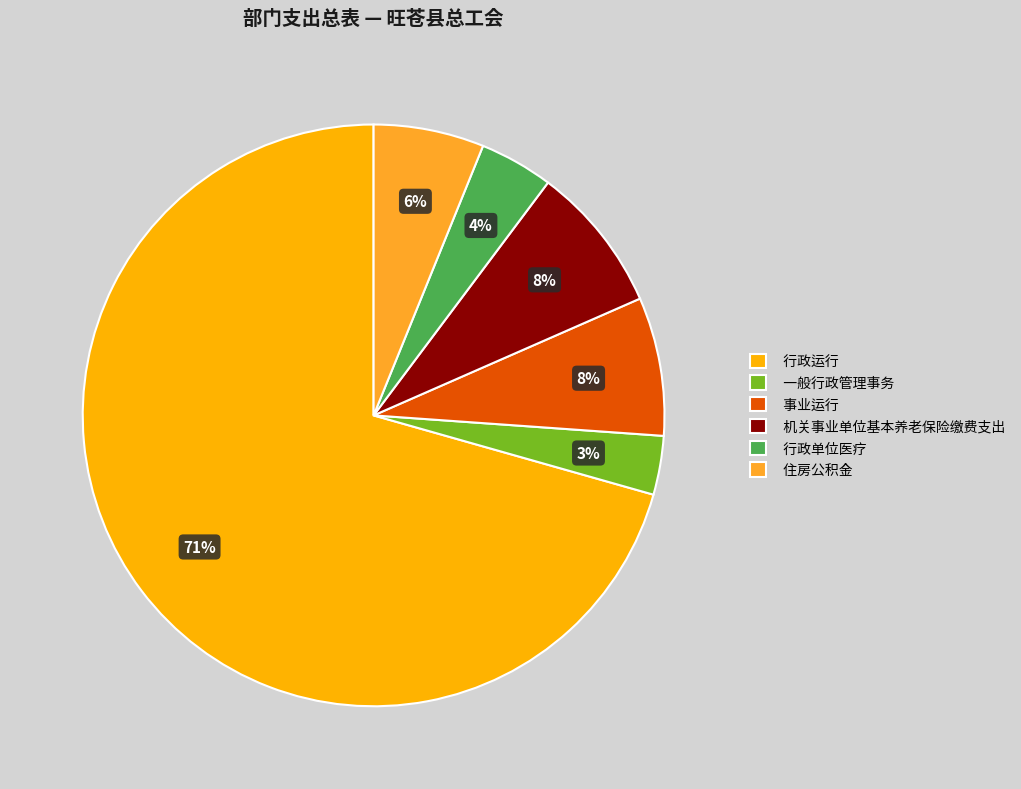

Combined, what portion of the pie is 机关事业单位基本养老保险缴费支出 and 事业运行?

15.9%